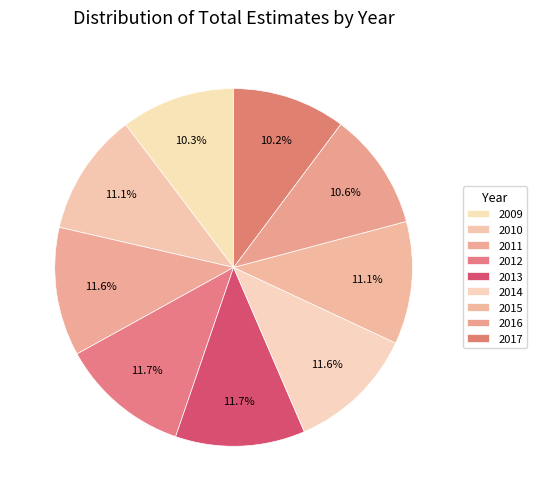

Count the number of slices in the pie.

9